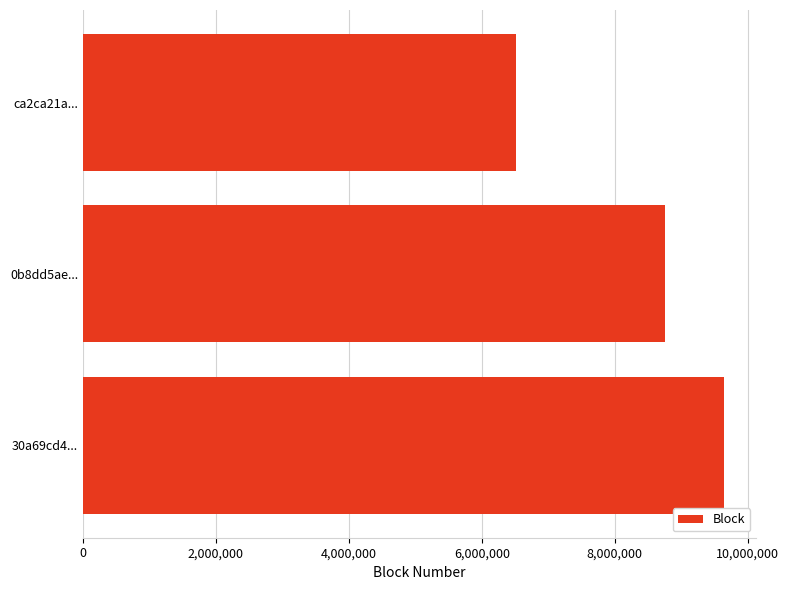

Is it true that the value at 30a69cd4... is 9645296?

True